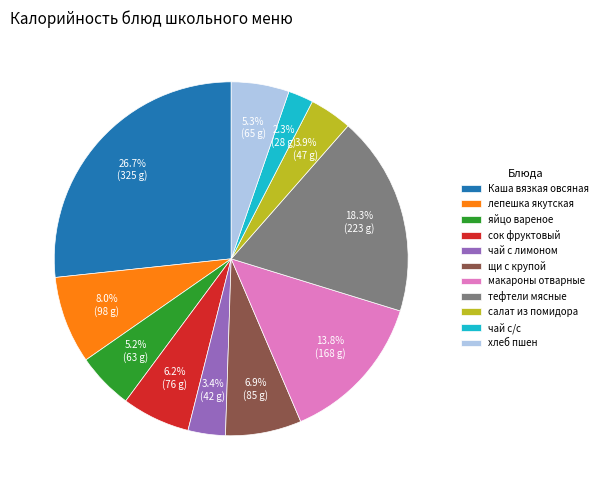

To the nearest percent, what percentage of the pie is Каша вязкая овсяная?

27%